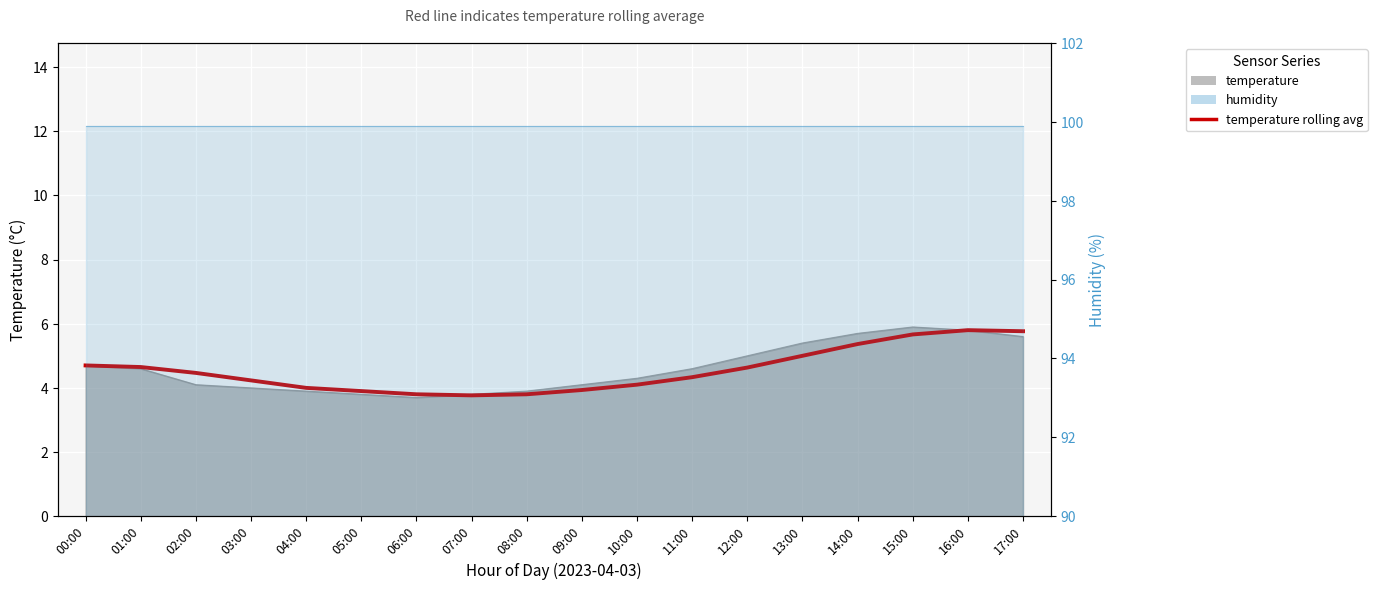

At which label is the value closest to 4?

04:00